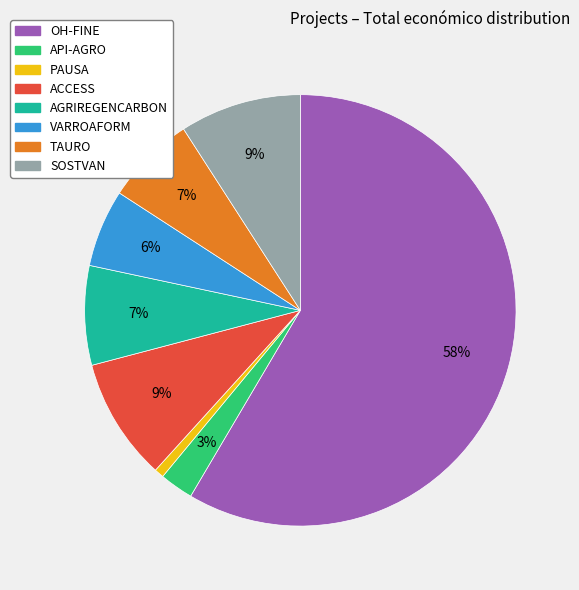

Is the sum of OH-FINE and VARROAFORM greater than half?

Yes